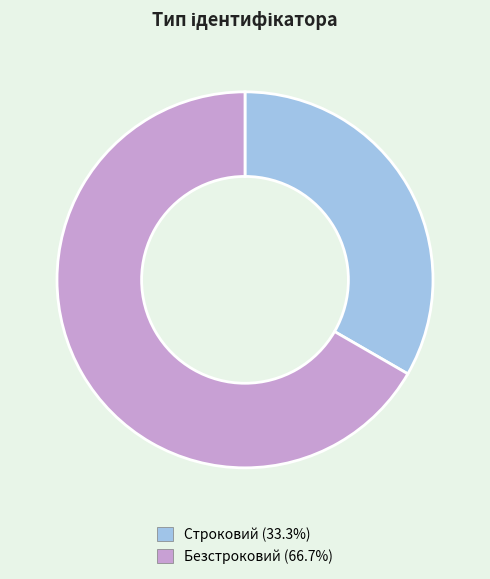

Which slice is the largest?

Безстроковий